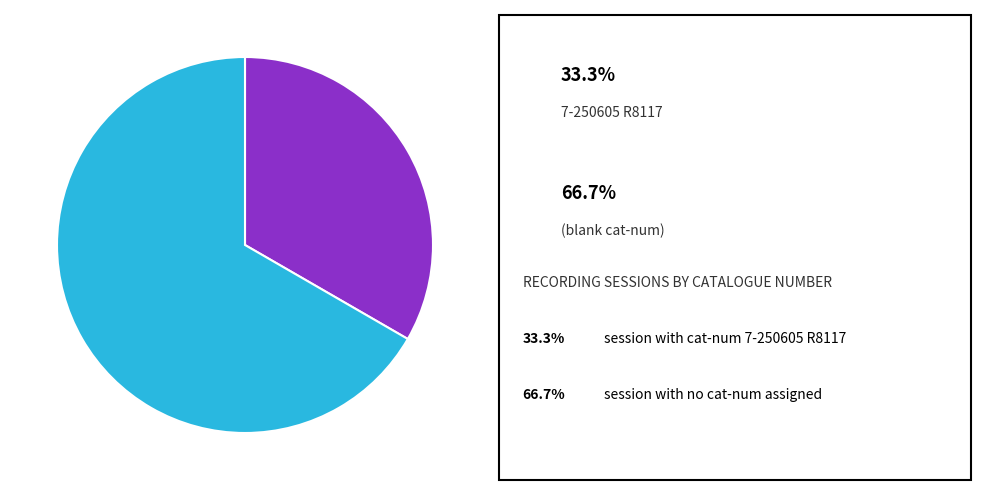

Is there a majority slice in this chart?

Yes